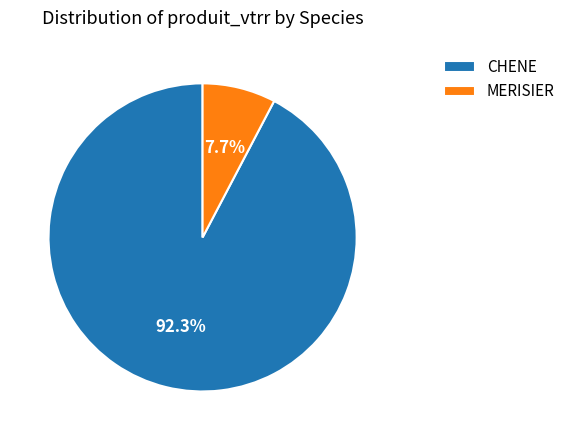

Is the sum of CHENE and MERISIER greater than half?

Yes